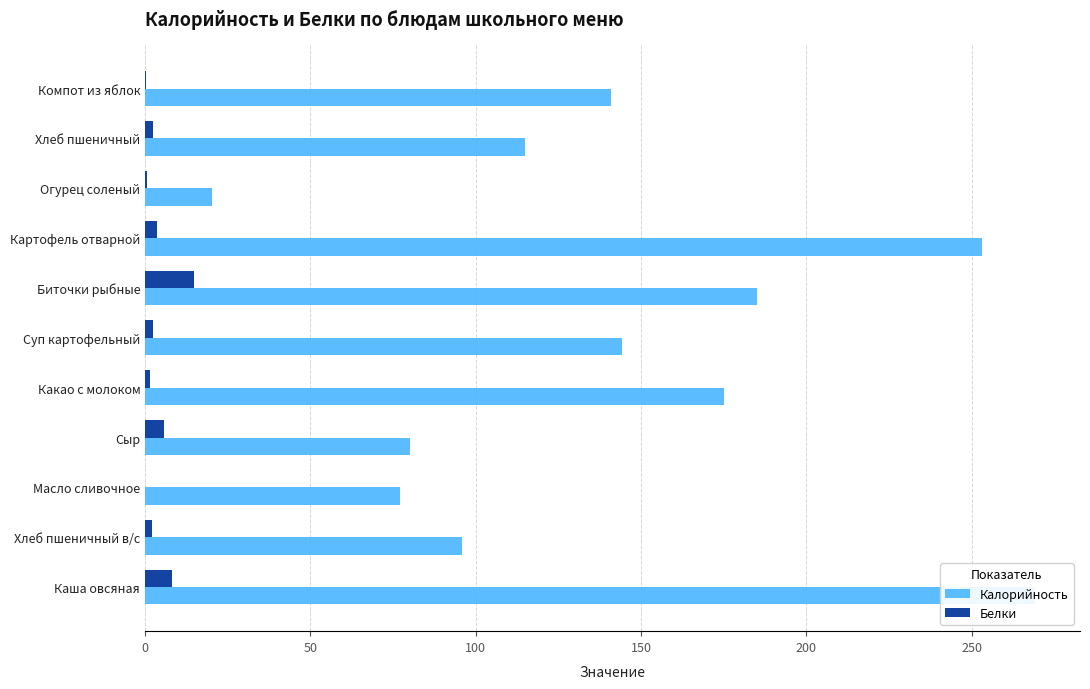

Rank the series by their average value, from highest to lowest.

Калорийность, Белки